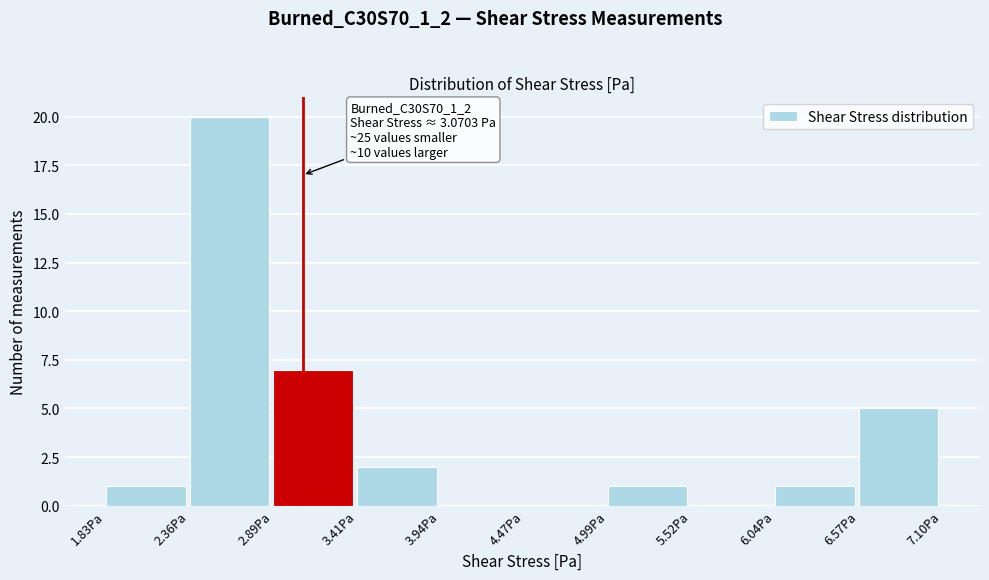

Over which range of the x-axis is the bar tallest?

2.4 to 2.9